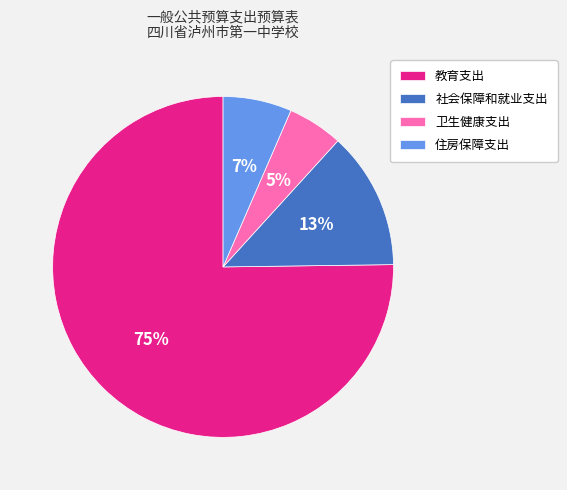

Does 教育支出 represent more than half of the total?

Yes